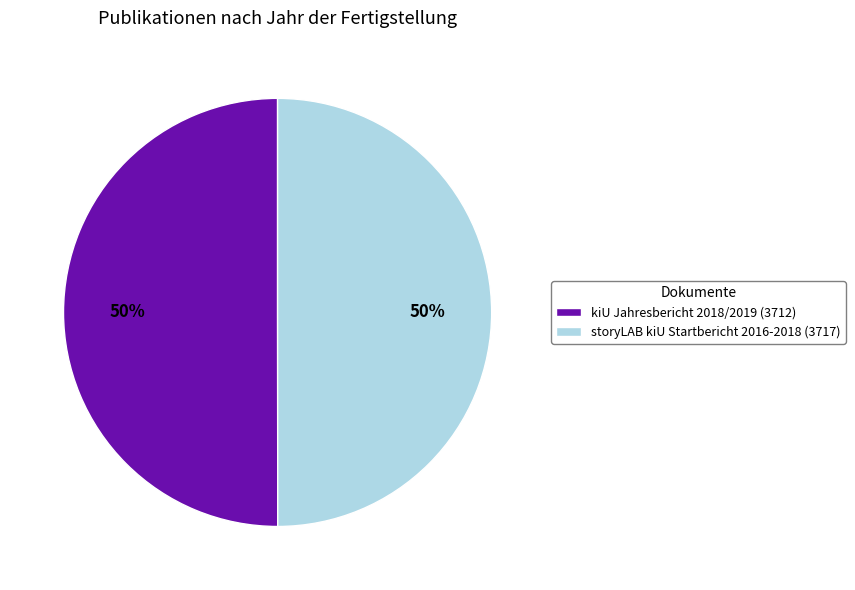

How many slices are in this pie chart?

2